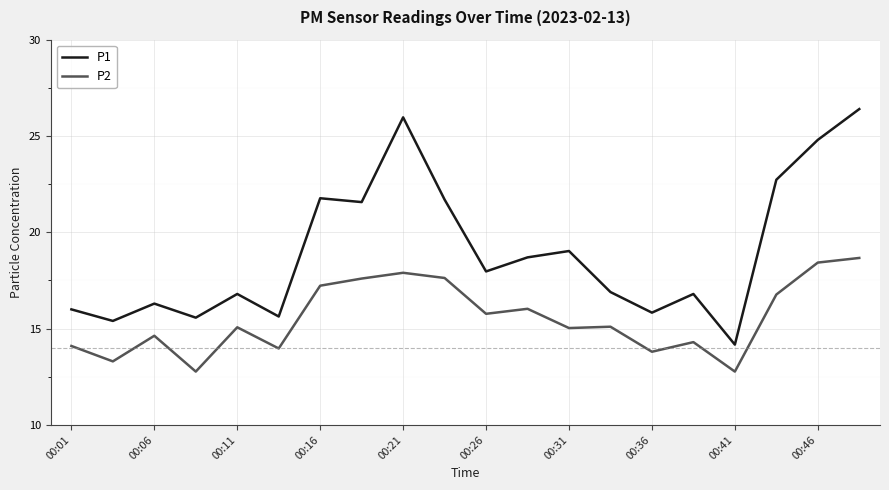

True or false: P1 and P2 cross at least once.

False